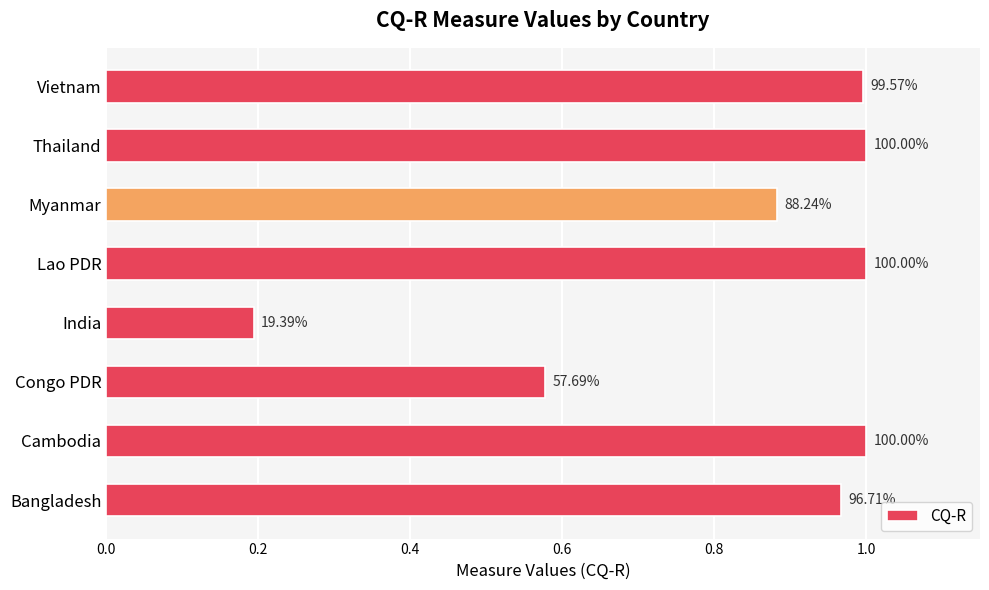

Does the chart contain any negative values?

No